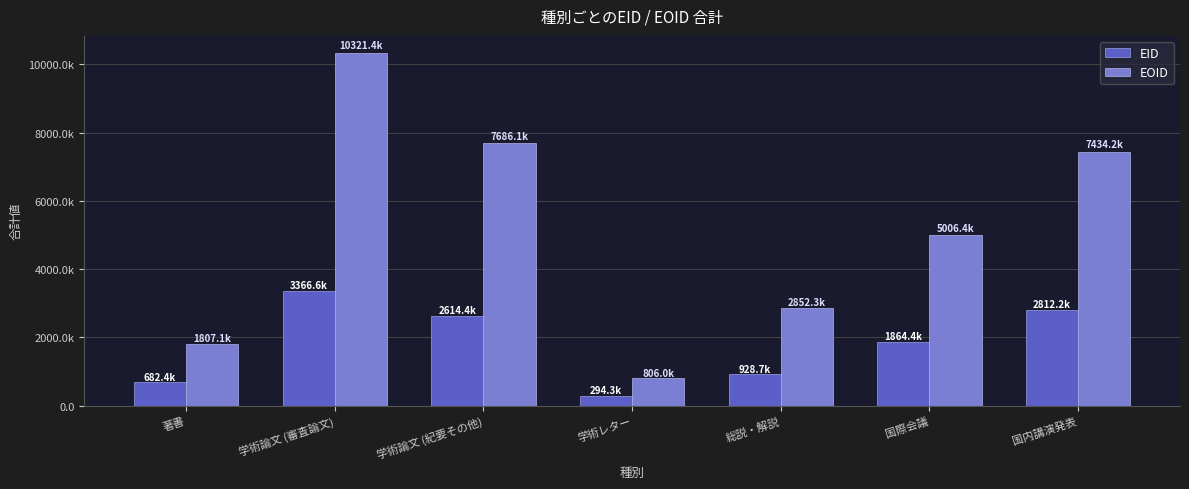

Reading left to right, list all the values displayed in this chart.

EID: 著書=682436	学術論文 (審査論文)=3366568	学術論文 (紀要その他)=2614440	学術レター=294344	総説・解説=928688	国際会議=1864393	国内講演発表=2812201
EOID: 著書=1807142	学術論文 (審査論文)=10321439	学術論文 (紀要その他)=7686150	学術レター=806025	総説・解説=2852304	国際会議=5006398	国内講演発表=7434182